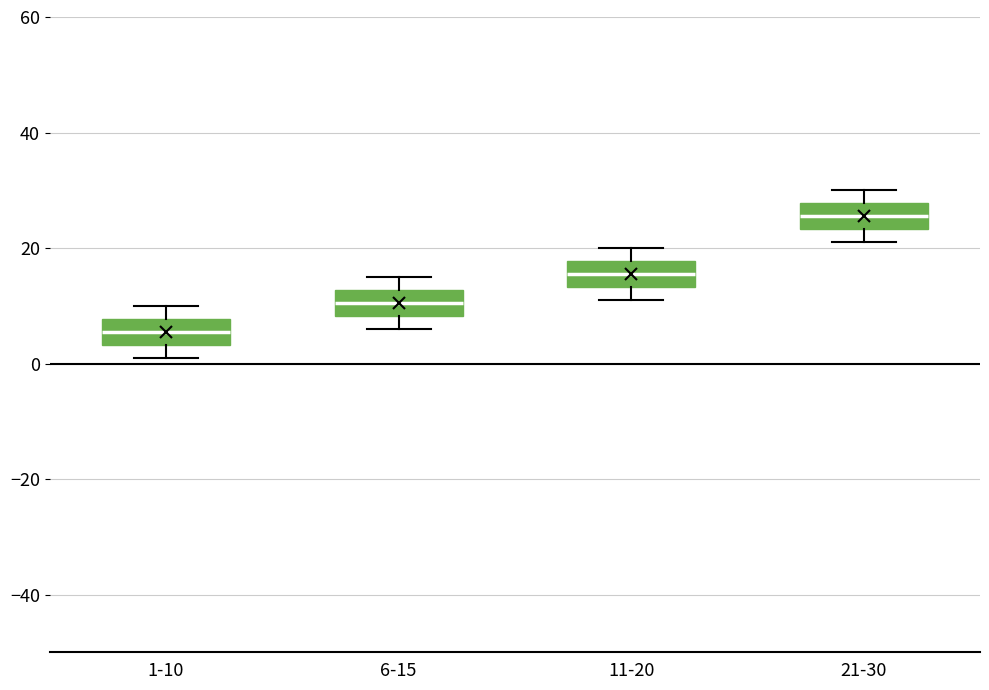

Where does the upper whisker of the box for 11-20 end on the y-axis? The values are not printed on the chart, so give them approximately, as read against the axis.

20